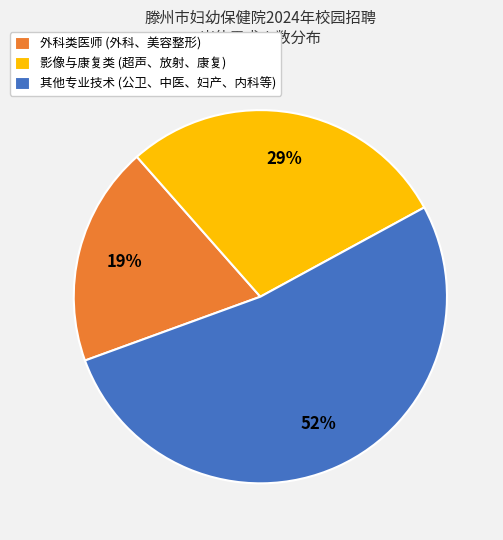

Which category has the biggest portion of the pie?

其他专业技术 (公卫、中医、妇产、内科等)